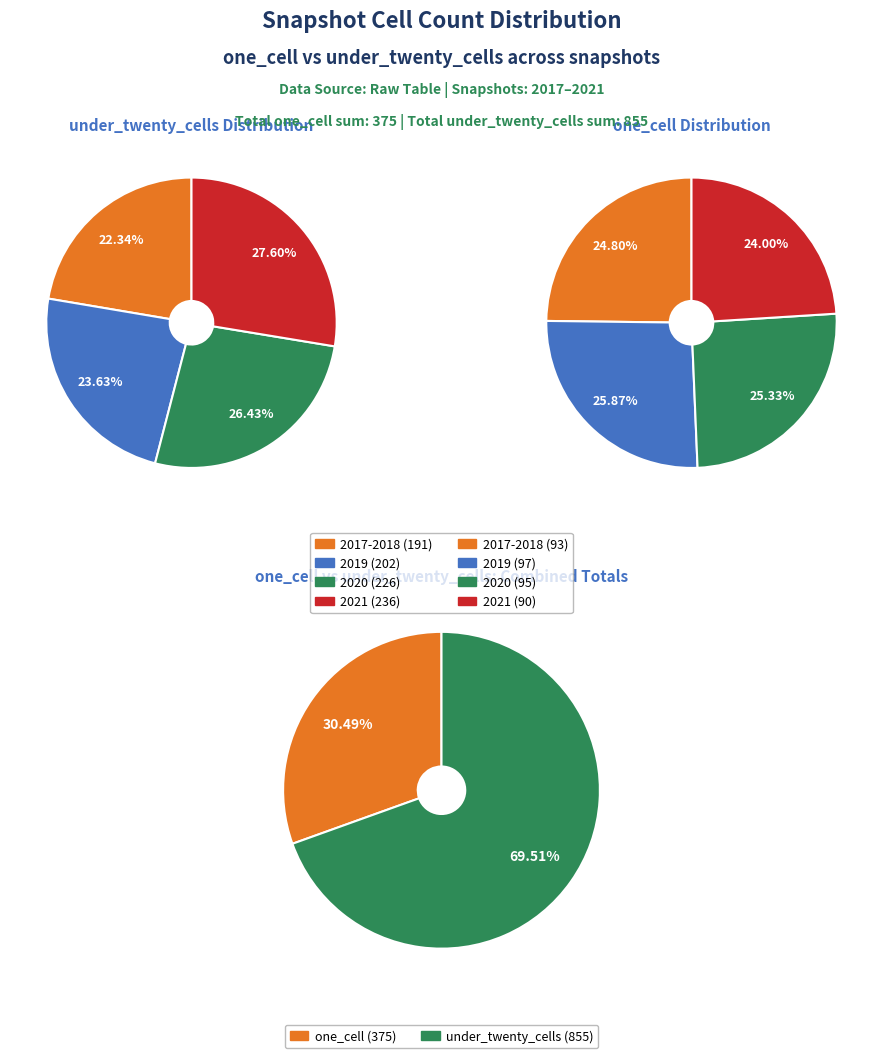

Is there a majority slice in this chart?

No